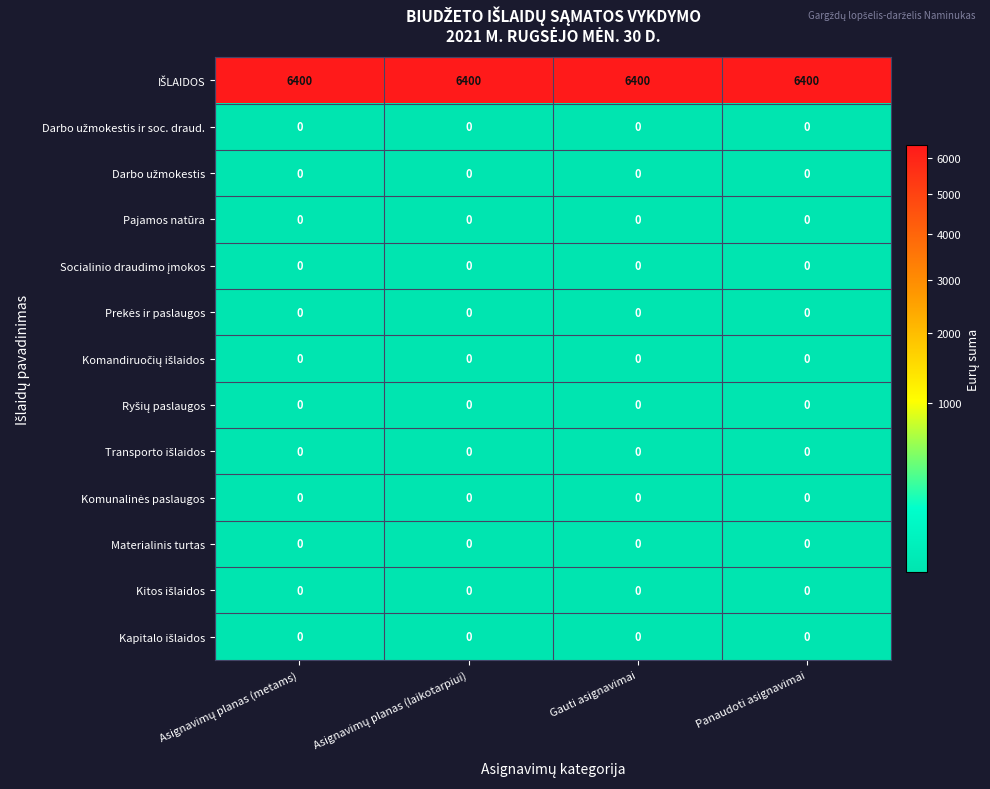

At how many categories does at least one series exceed 4220?

4